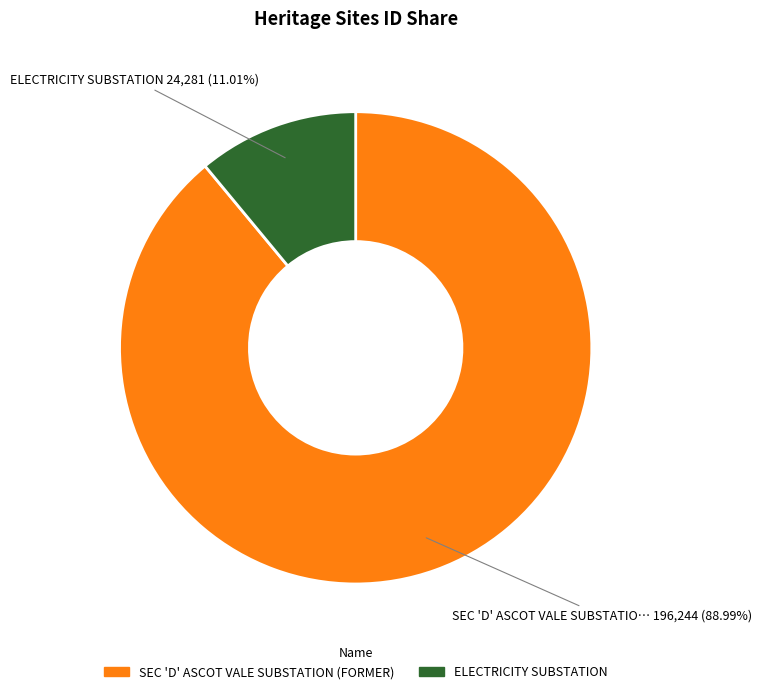

The ELECTRICITY SUBSTATION slice represents 23% of the pie. True or false?

False